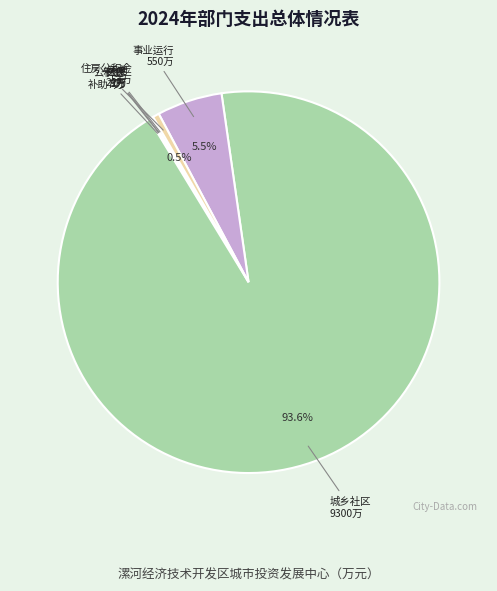

What portion of the pie excludes 住房公积金 53万?

99.5%